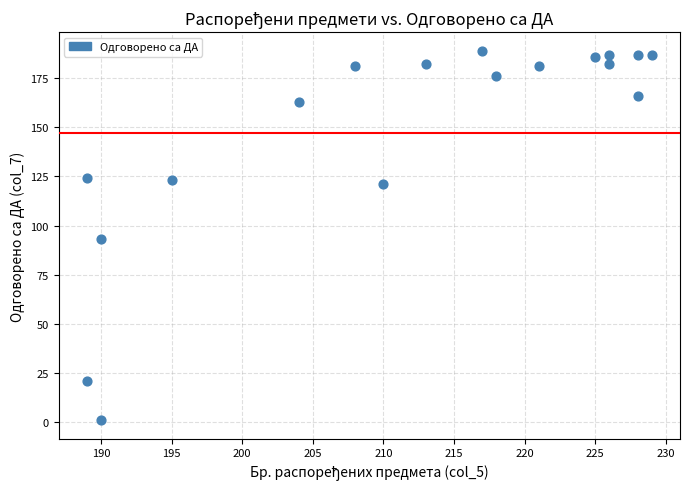

What is the range of X values (max minus min)?

40